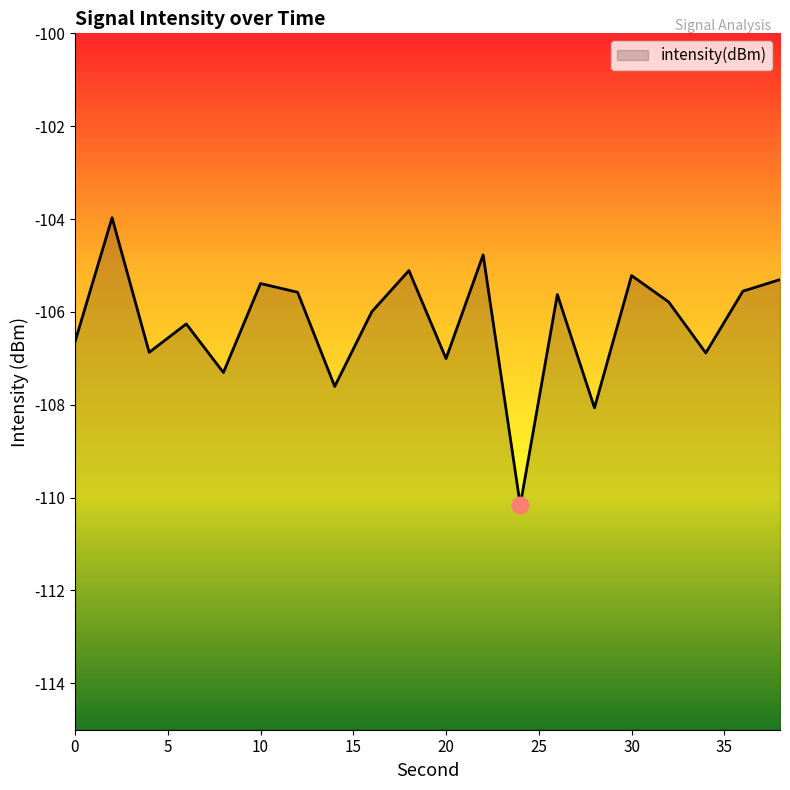

Is it true that the value at 12 is -105.6?

True